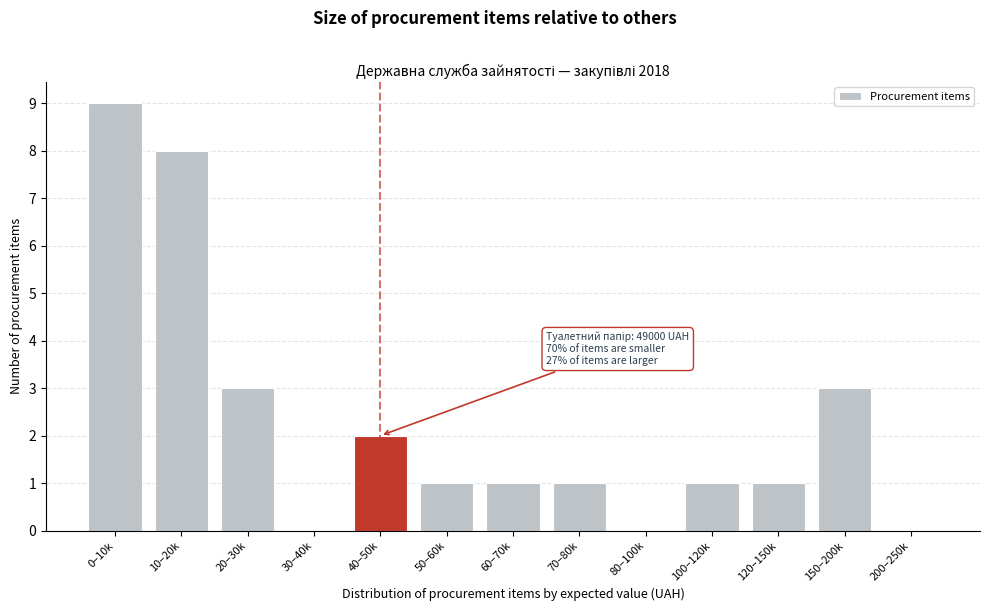

Reading right to left, transcribe all the data shown in this chart.

200–250k=0	150–200k=3	120–150k=1	100–120k=1	80–100k=0	70–80k=1	60–70k=1	50–60k=1	40–50k=2	30–40k=0	20–30k=3	10–20k=8	0–10k=9